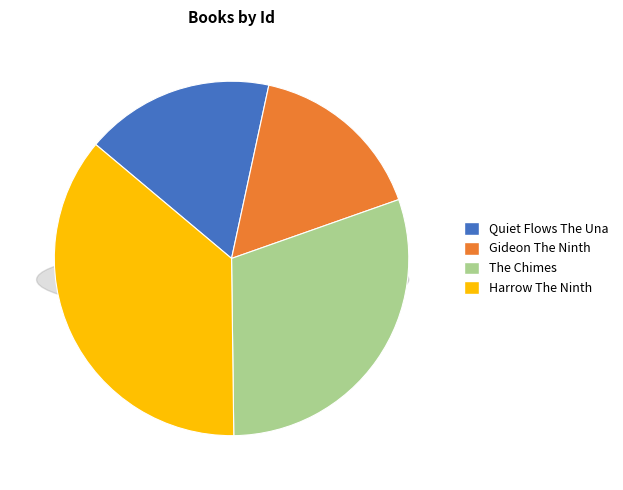

What percentage is the Quiet Flows The Una slice, to the nearest percent?

17%